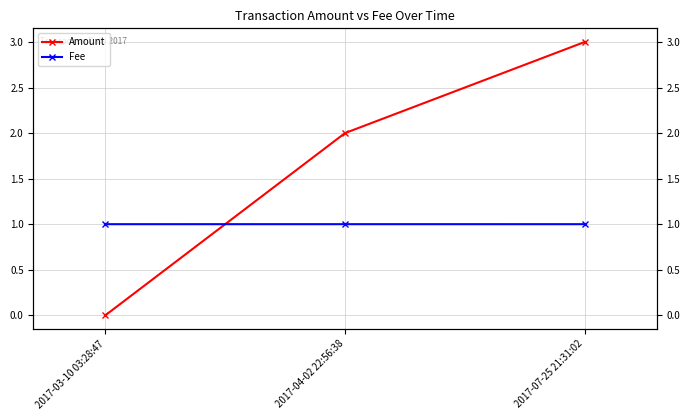

What is the value of the Fee point at the 2nd from the left?

1.0